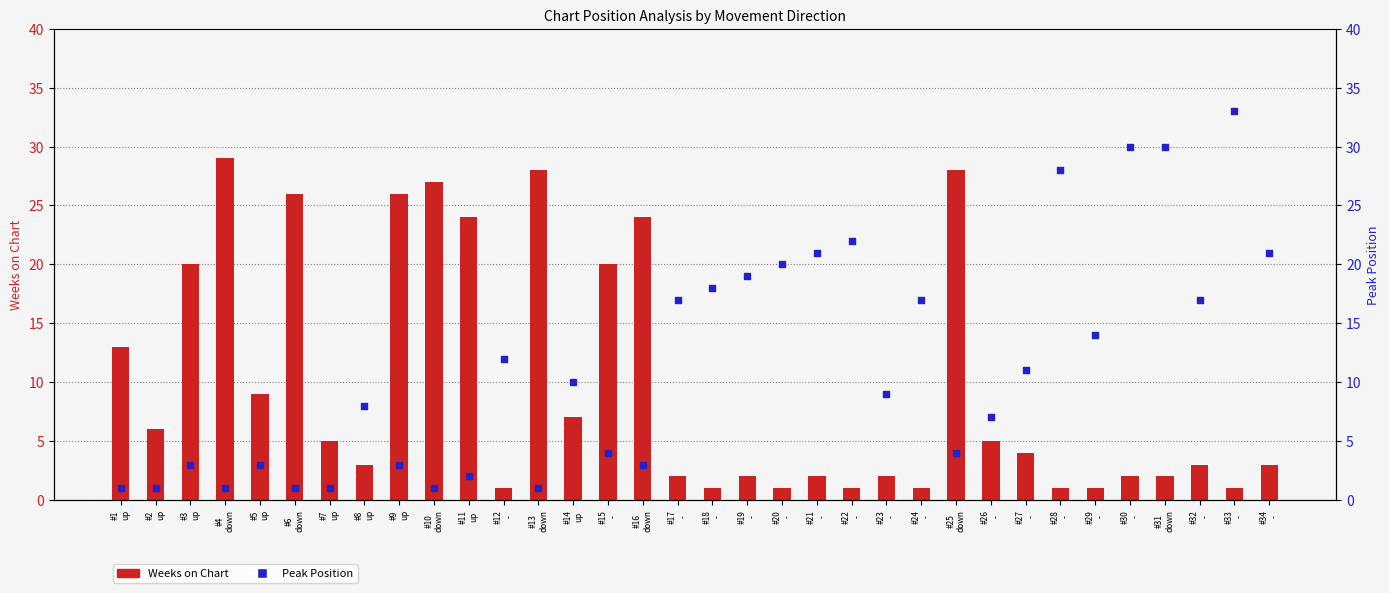

What are all the series names shown in the legend?

Weeks on Chart, Peak Position